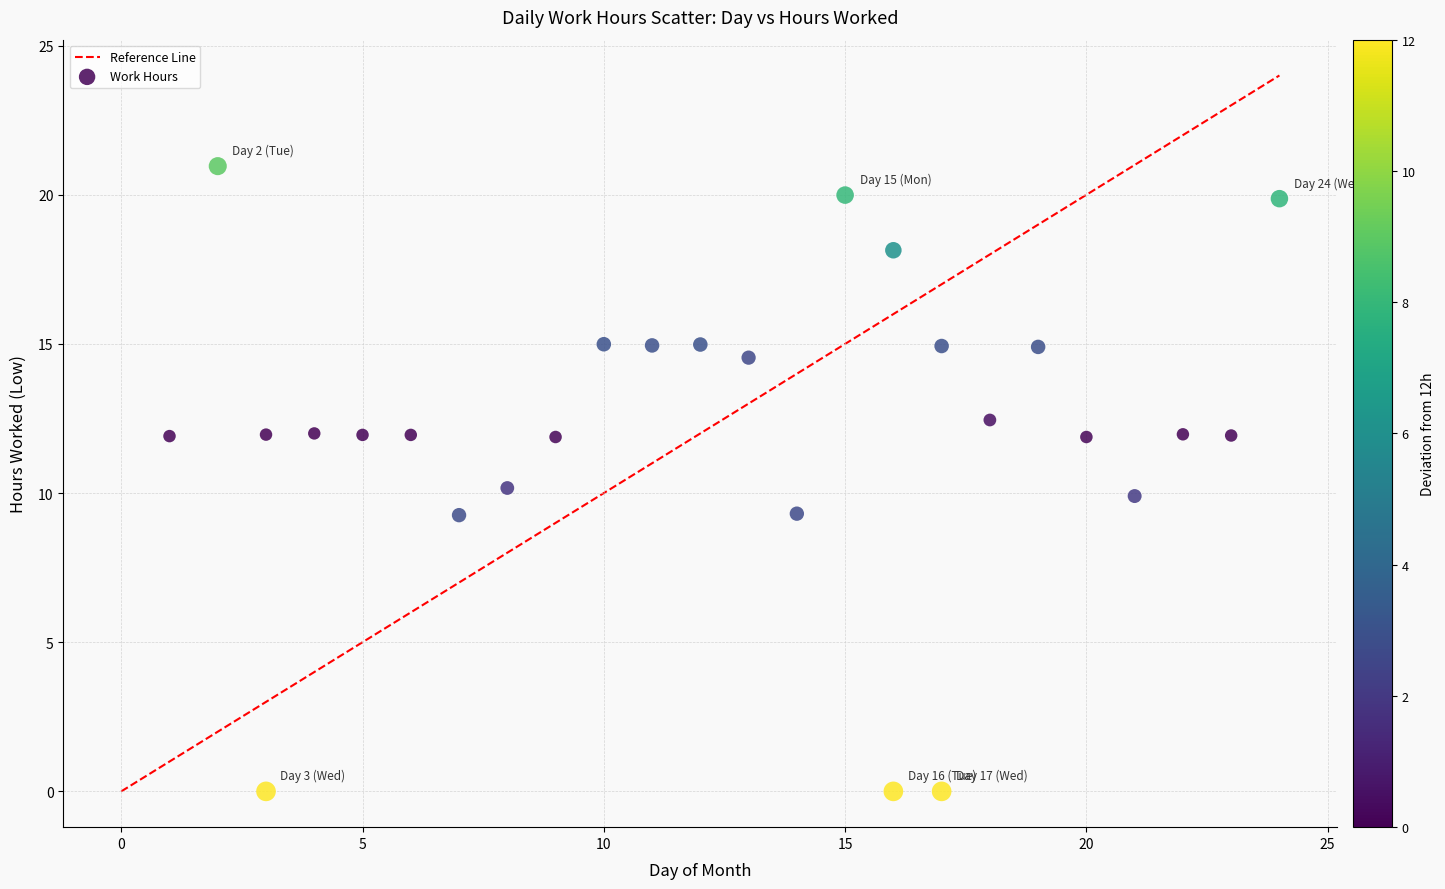

What is the range of X values (max minus min)?

23.0